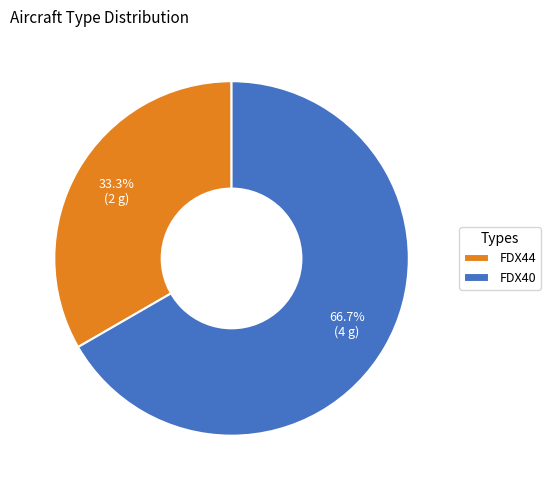

To the nearest percent, what is the difference between the largest and smallest slice percentages?

33%